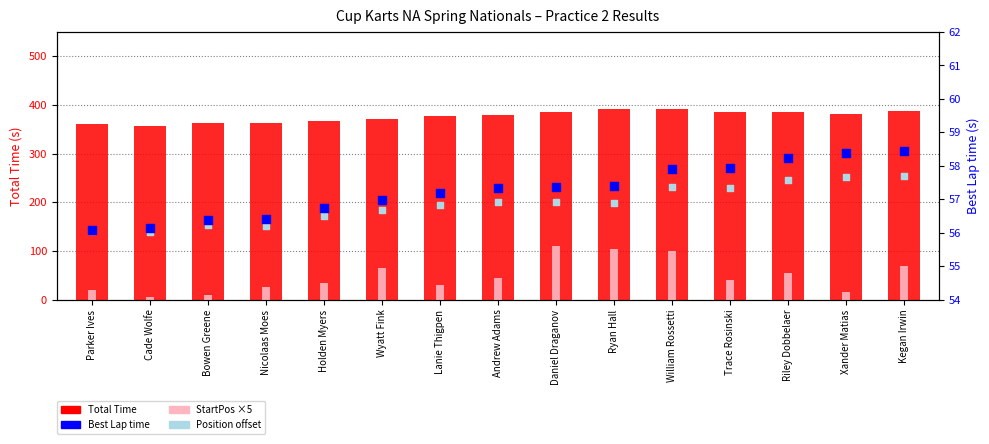

Which series reaches the minimum Y coordinate?

StartPos ×5